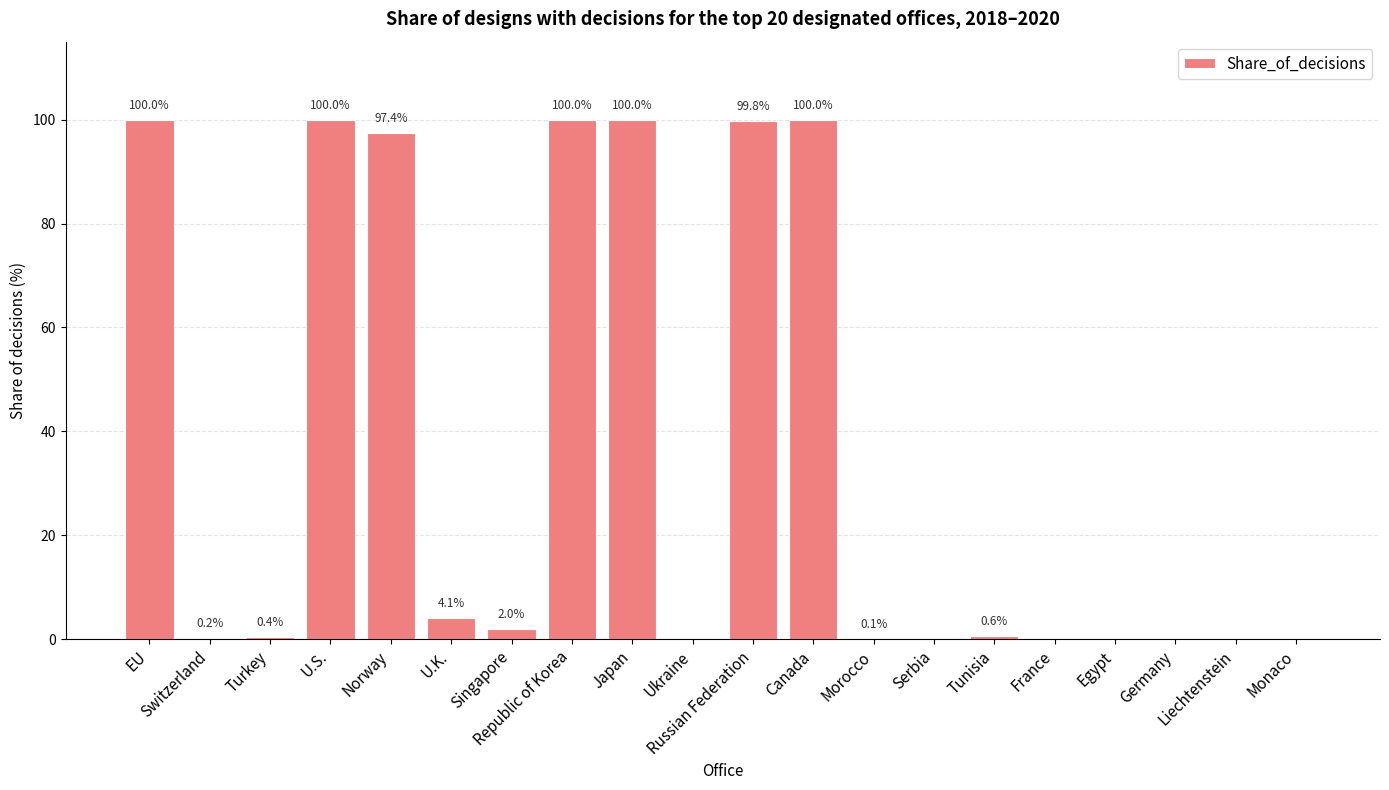

What is the maximum value shown in the chart?

100.0